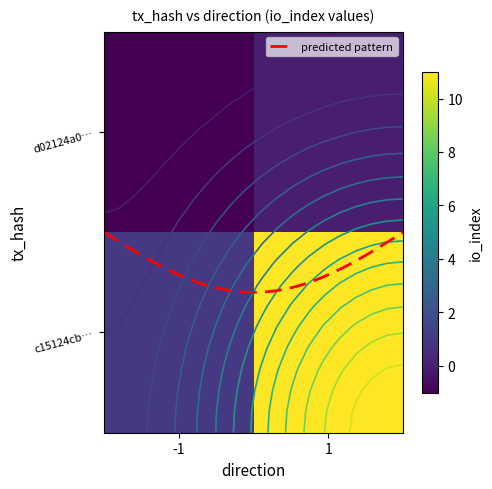

The d02124a072554f22bea3e4ec822116470f50576 series shows -1 at -1. True or false?

False